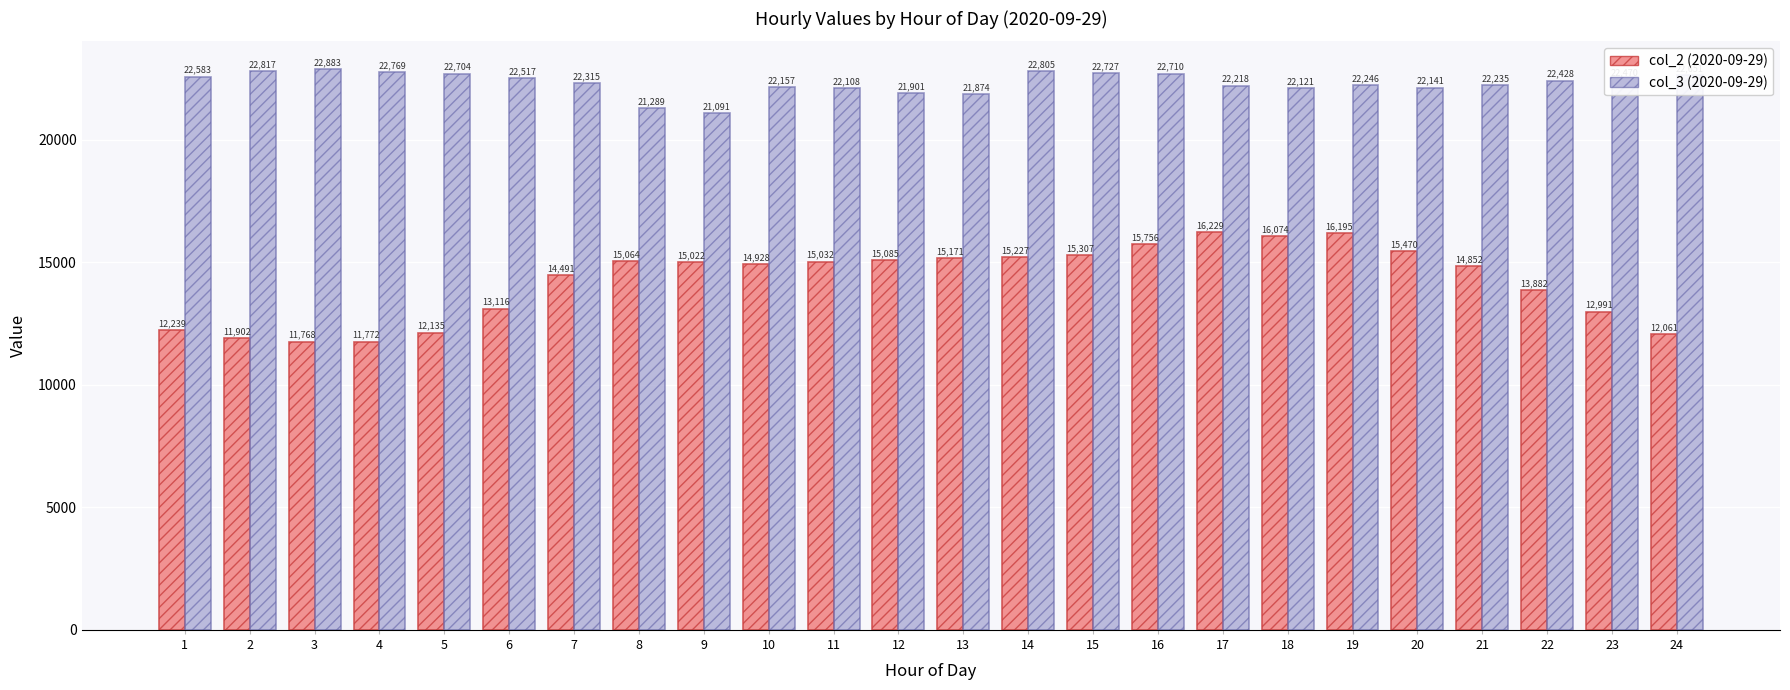

Which category has the lowest value in the col_3 (2020-09-29) series?

9